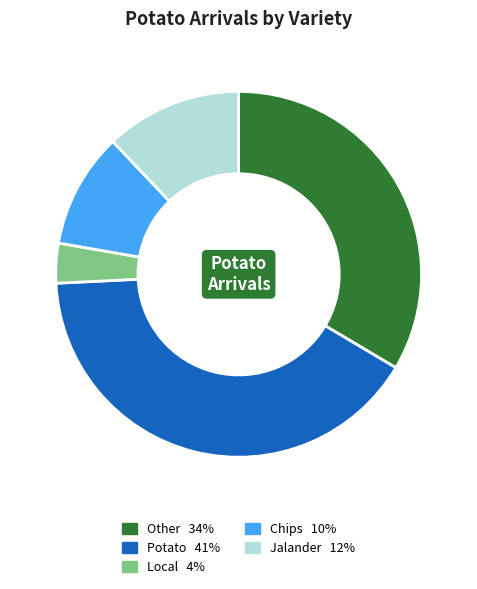

Is there any slice that represents more than half of the pie?

No